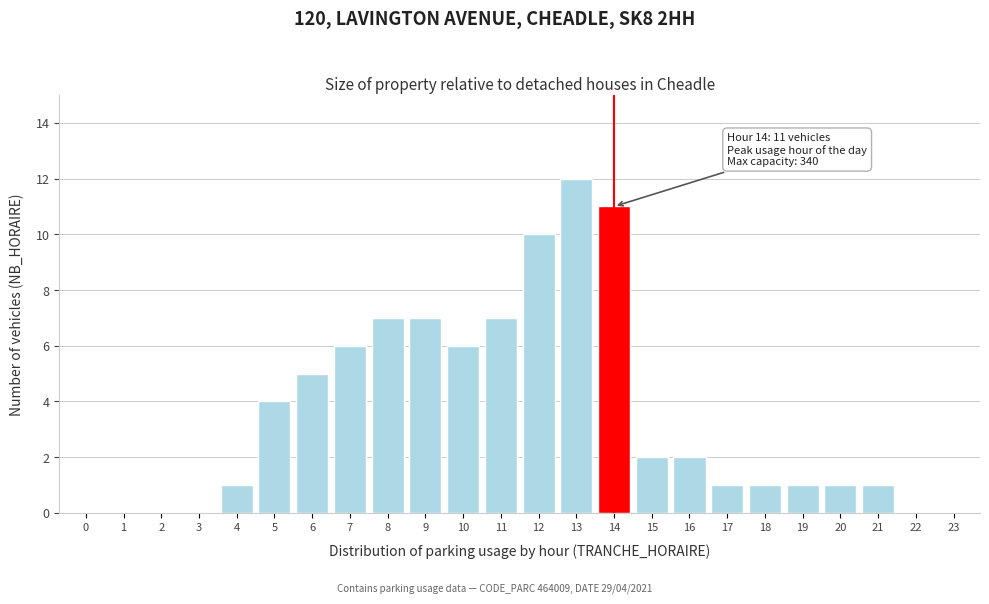

Reading left to right, extract all data points from this chart.

0=0	1=0	2=0	3=0	4=1	5=4	6=5	7=6	8=7	9=7	10=6	11=7	12=10	13=12	14=11	15=2	16=2	17=1	18=1	19=1	20=1	21=1	22=0	23=0